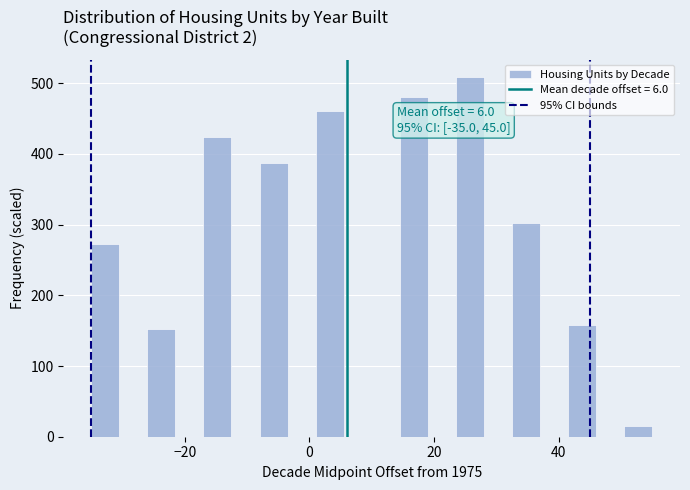

Read against the x-axis, roughly where is the centre of the tallest bar?

26